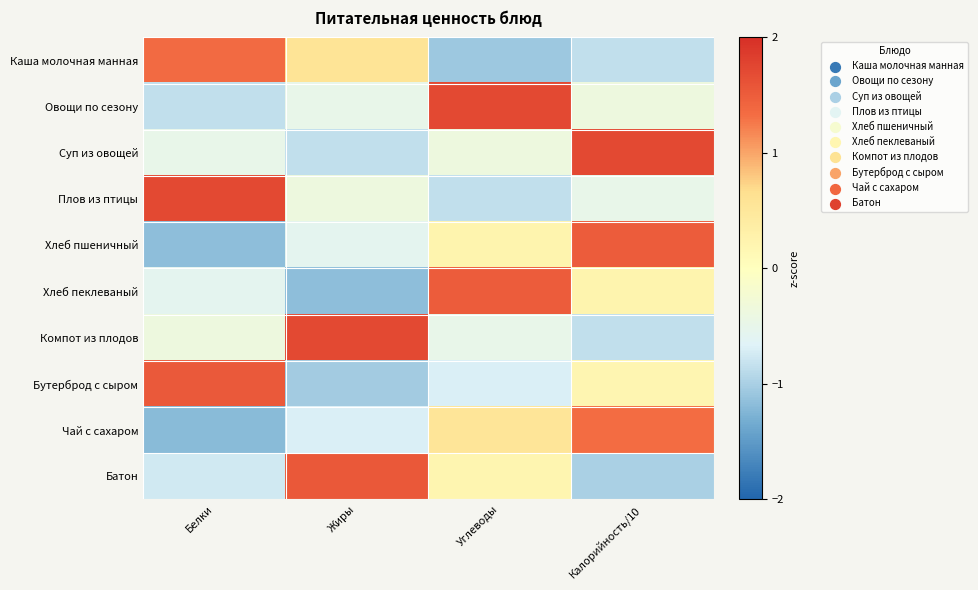

Reading right to left, what are all the values shown in this chart?

Каша молочная манная: Калорийность/10=-0.8	Углеводы=-1.1	Жиры=0.6	Белки=1.3
Овощи по сезону: Калорийность/10=-0.4	Углеводы=1.7	Жиры=-0.5	Белки=-0.8
Суп из овощей: Калорийность/10=1.7	Углеводы=-0.4	Жиры=-0.8	Белки=-0.5
Плов из птицы: Калорийность/10=-0.5	Углеводы=-0.8	Жиры=-0.4	Белки=1.7
Хлеб пшеничный: Калорийность/10=1.5	Углеводы=0.2	Жиры=-0.6	Белки=-1.2
Хлеб пеклеваный: Калорийность/10=0.2	Углеводы=1.5	Жиры=-1.2	Белки=-0.6
Компот из плодов: Калорийность/10=-0.8	Углеводы=-0.5	Жиры=1.7	Белки=-0.4
Бутерброд с сыром: Калорийность/10=0.2	Углеводы=-0.7	Жиры=-1.0	Белки=1.5
Чай с сахаром: Калорийность/10=1.3	Углеводы=0.5	Жиры=-0.7	Белки=-1.2
Батон: Калорийность/10=-1.0	Углеводы=0.2	Жиры=1.5	Белки=-0.8